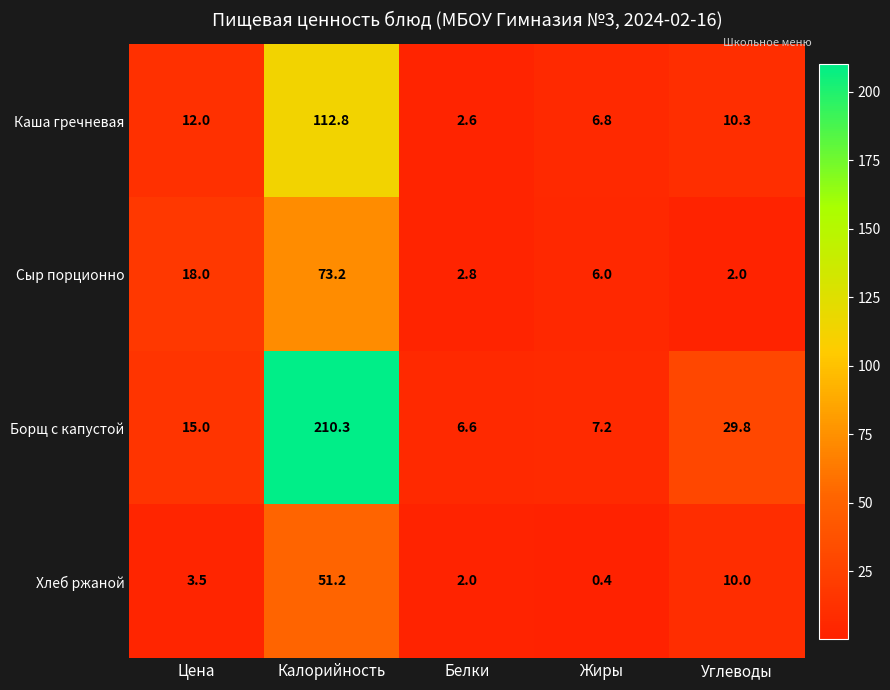

Which series has the largest range (max minus min)?

Борщ с капустой